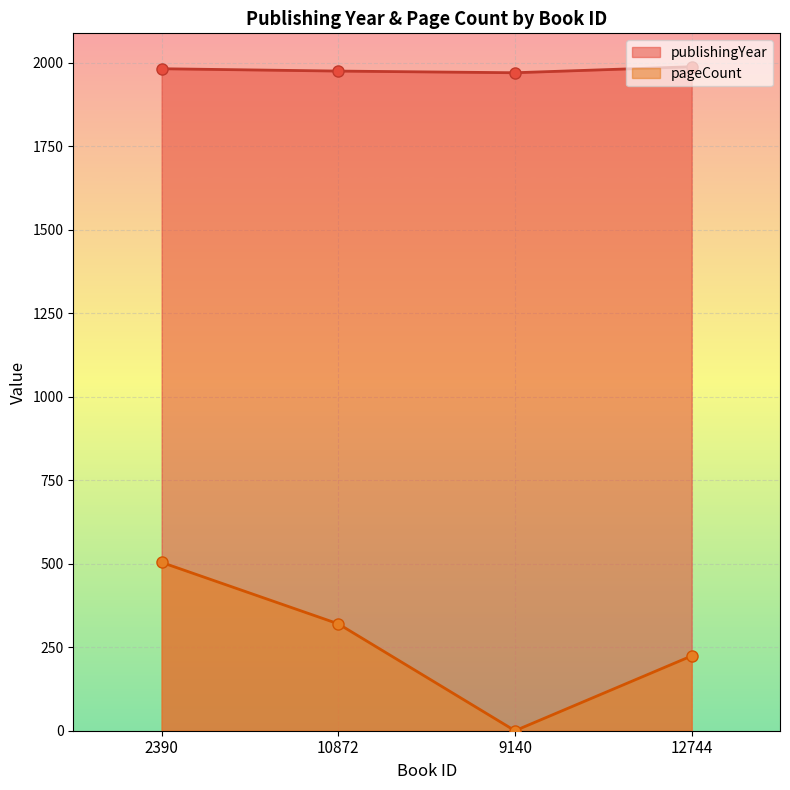

The publishingYear series shows 2777 at 10872. True or false?

False